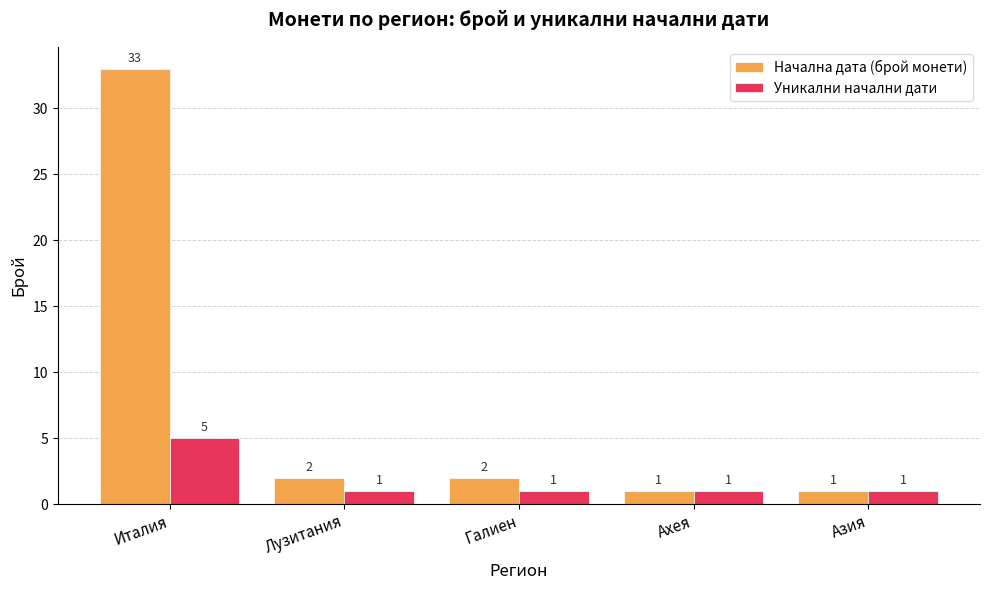

What is the total value across all series at Галиен?

3